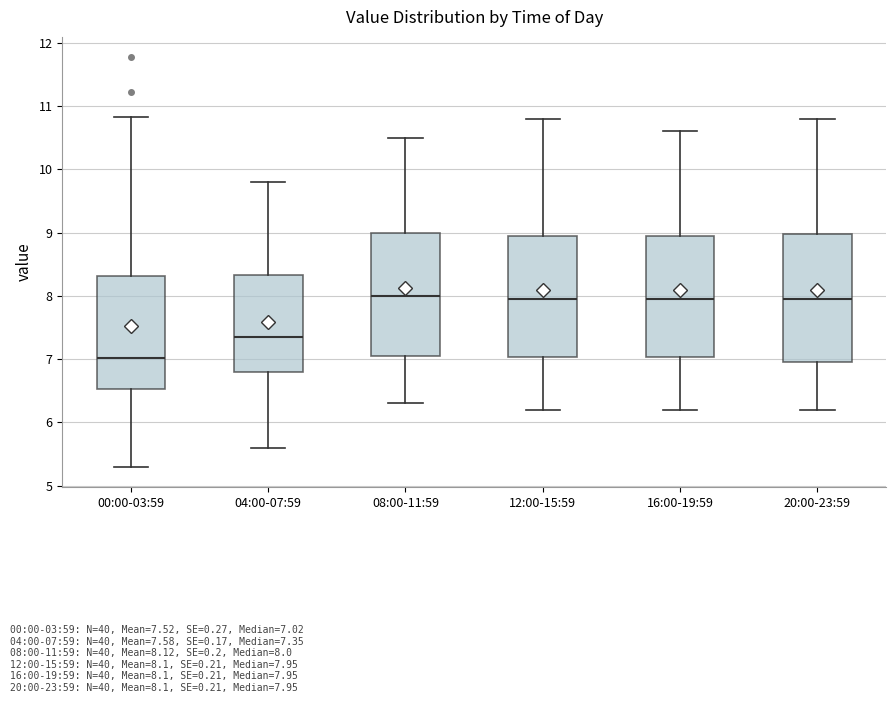

Reading left to right, transcribe this box plot: for each box, give where its median line is, the range the box spans, and where its two whiskers end, as read against the y-axis. The values are not printed on the chart, so give them approximately, as read against the axis.

00:00-03:59: median 7.0, box 6.5 to 8.3, whiskers 5.3 to 10.8
04:00-07:59: median 7.4, box 6.8 to 8.3, whiskers 5.6 to 9.8
08:00-11:59: median 8.0, box 7.1 to 9.0, whiskers 6.3 to 10.5
12:00-15:59: median 8.0, box 7.0 to 9.0, whiskers 6.2 to 10.8
16:00-19:59: median 8.0, box 7.0 to 9.0, whiskers 6.2 to 10.6
20:00-23:59: median 8.0, box 7.0 to 9.0, whiskers 6.2 to 10.8